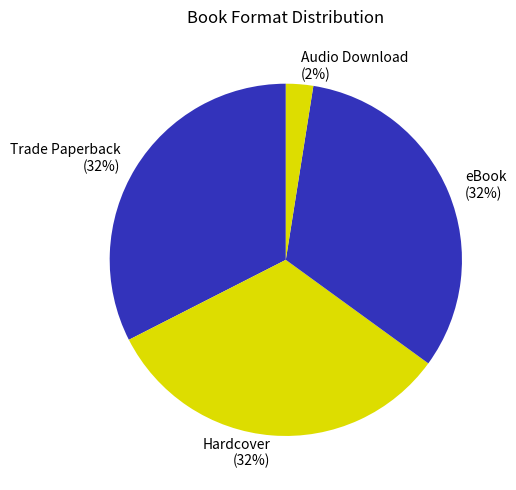

Do Audio Download (2%) and eBook (32%) together represent more than half of the pie?

No